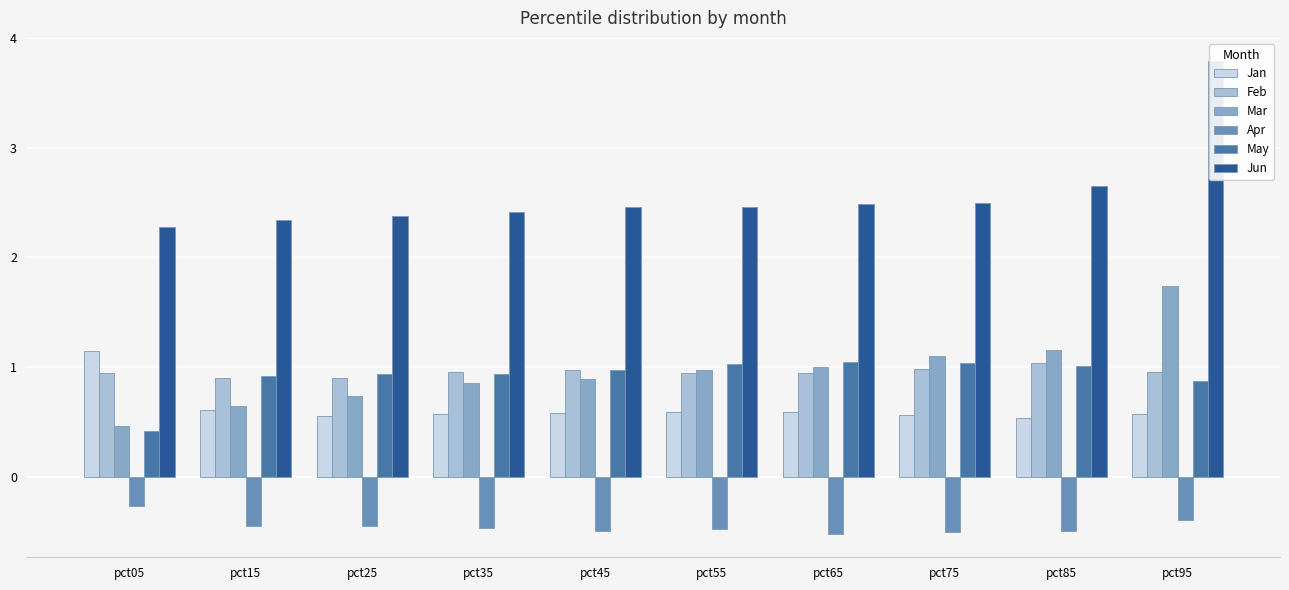

What are all the series names shown in the legend?

Jan, Feb, Mar, Apr, May, Jun